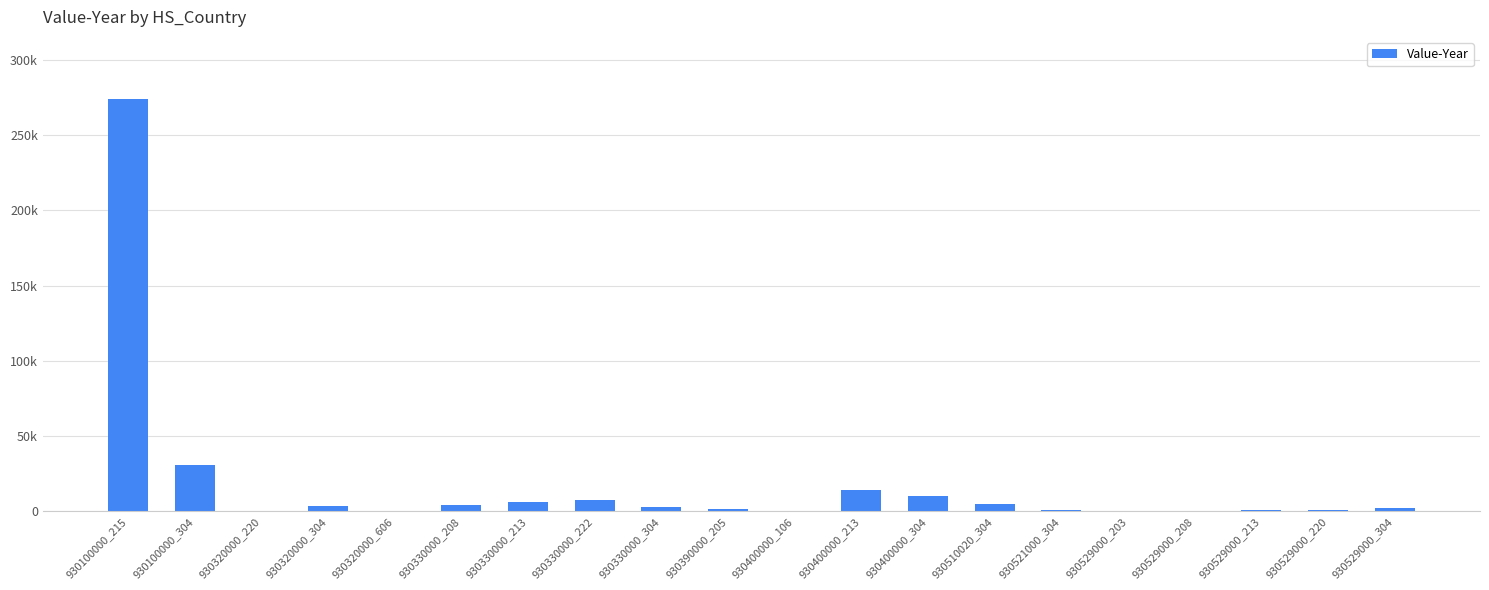

What is the smallest value displayed?

302